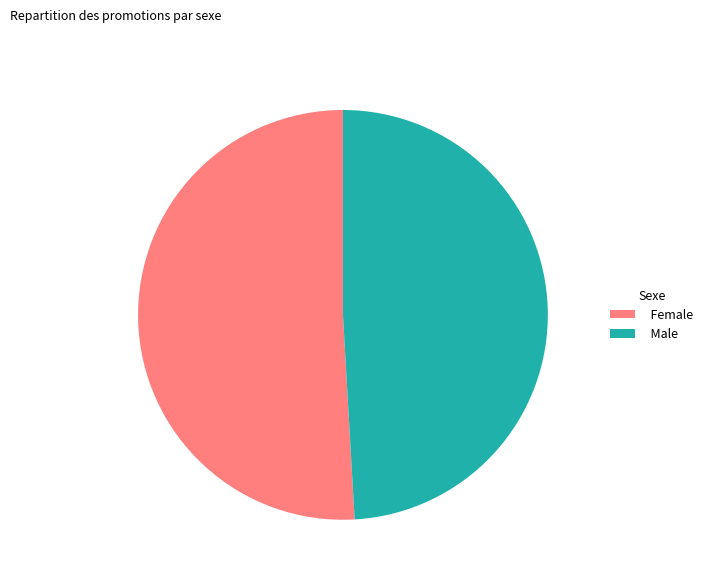

Which has a higher value, Female or Male?

Female